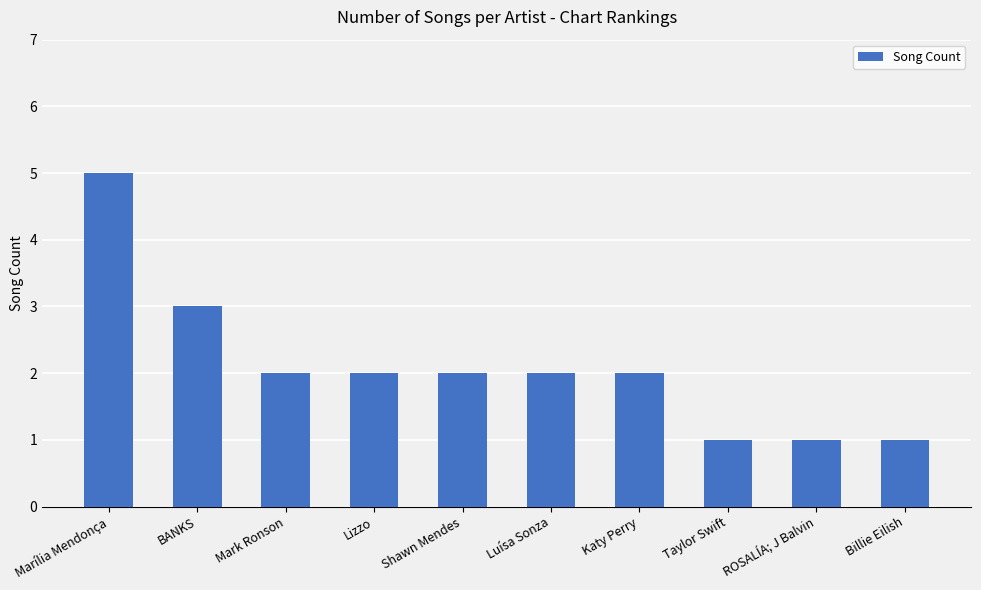

How many bars are there in total?

10